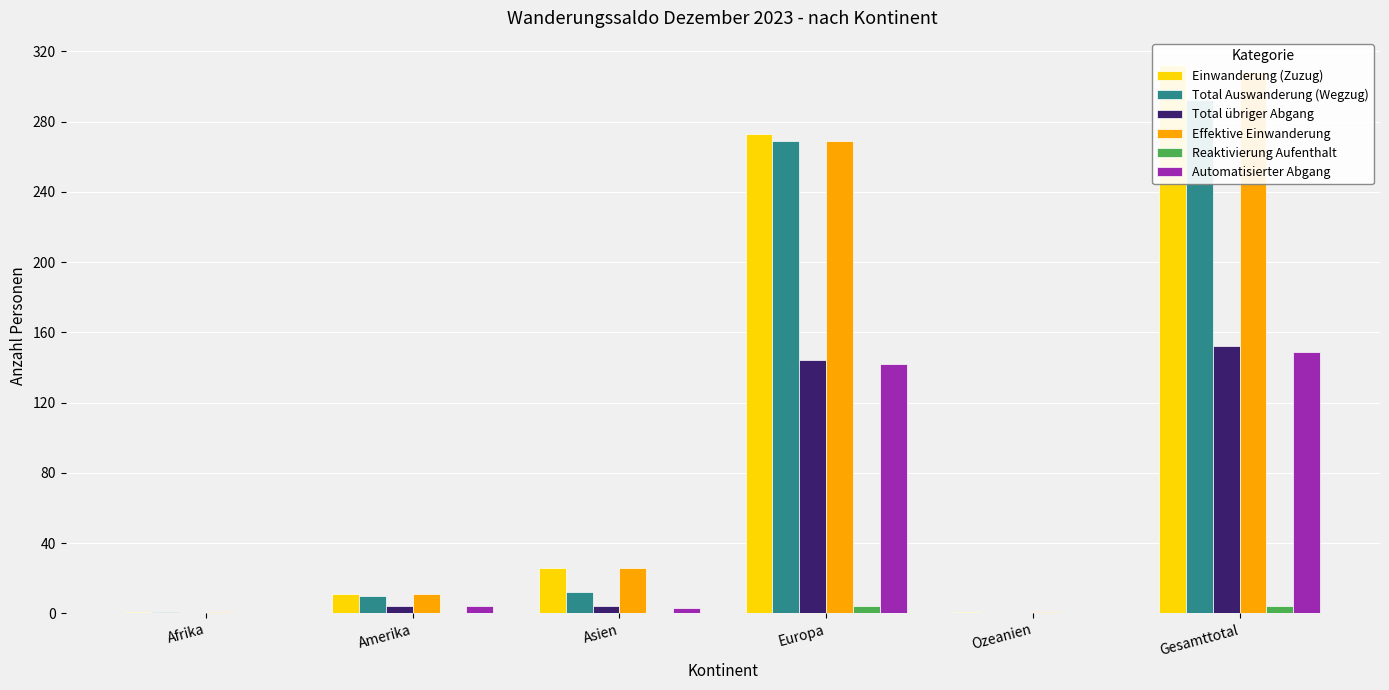

What are all the series names shown in the legend?

Einwanderung (Zuzug), Total Auswanderung (Wegzug), Total übriger Abgang, Effektive Einwanderung, Reaktivierung Aufenthalt, Automatisierter Abgang